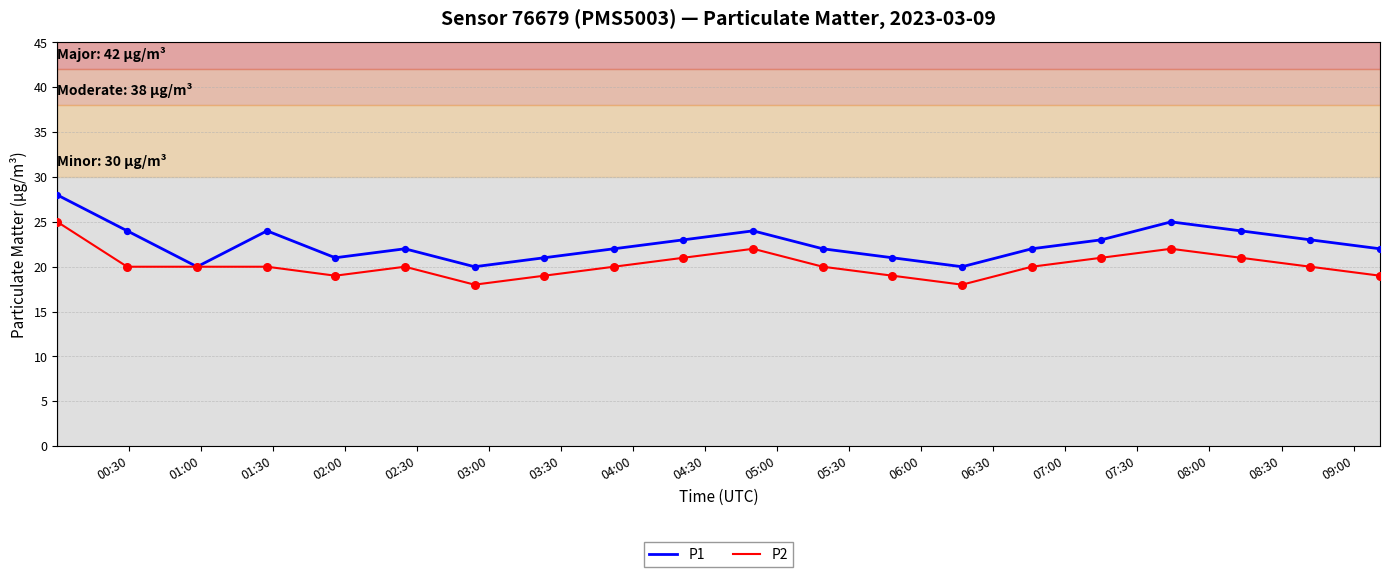

Which series has the widest spread of values?

P1